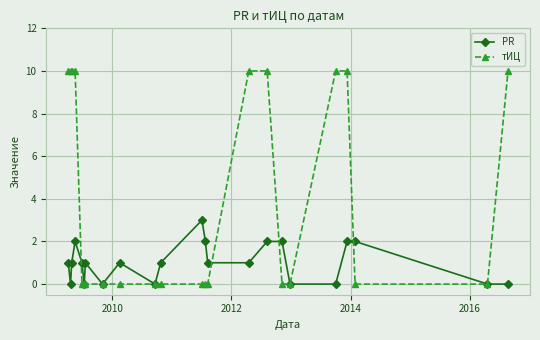

At how many categories does at least one series exceed 9?

9